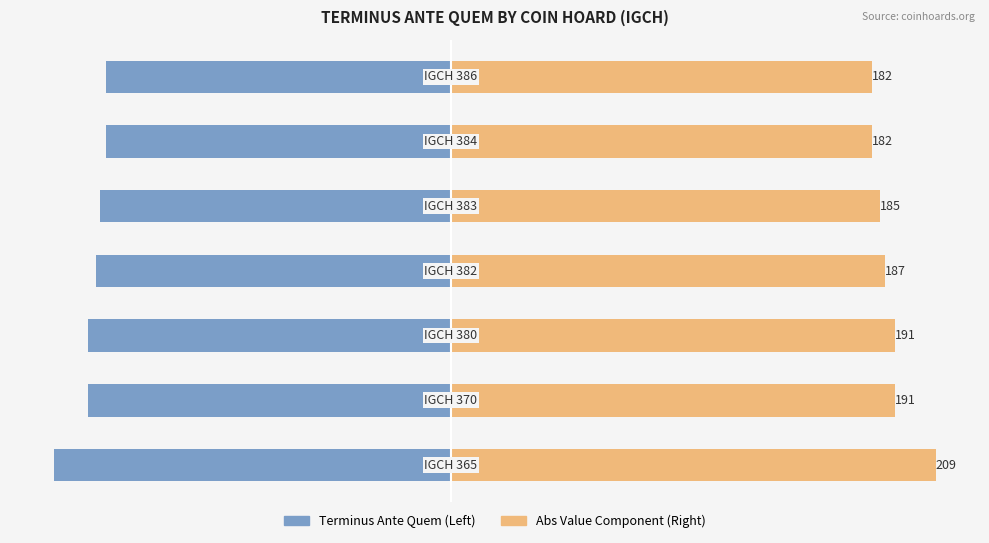

Which series changed the most between 1 and 3?

Abs Value Component